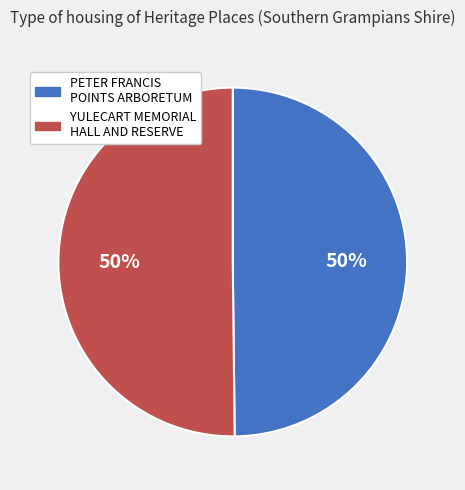

Do PETER FRANCIS POINTS ARBORETUM and YULECART MEMORIAL HALL AND RESERVE together represent more than half of the pie?

Yes